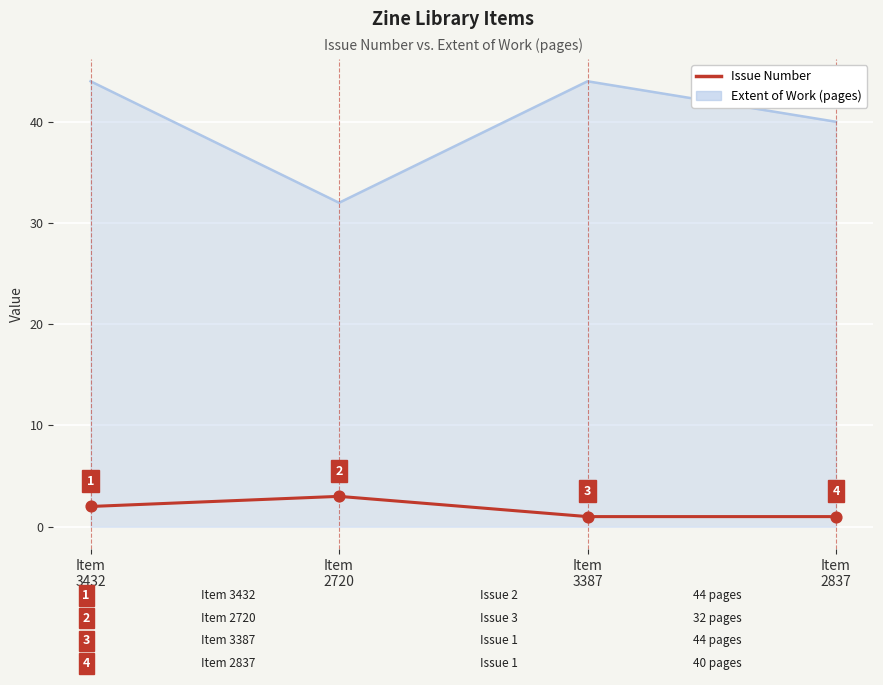

What is the greatest value displayed?

44